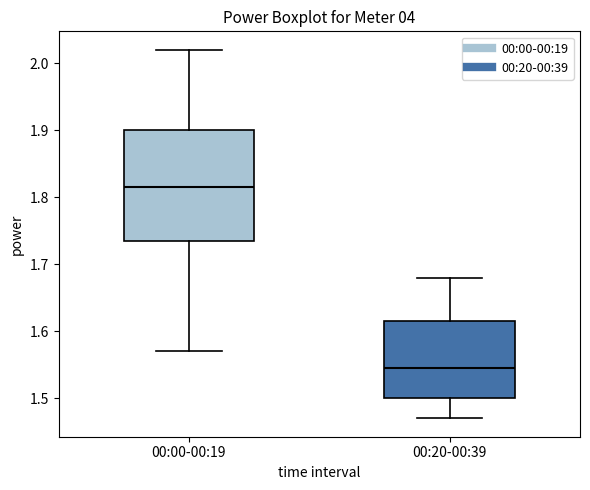

Reading left to right, read every box against the y-axis: the position of its median line, the range the box covers, and the ends of its whiskers. The values are not printed on the chart, so give them approximately, as read against the axis.

00:00-00:19: median 1.82, box 1.74 to 1.90, whiskers 1.57 to 2.02
00:20-00:39: median 1.55, box 1.50 to 1.62, whiskers 1.47 to 1.68